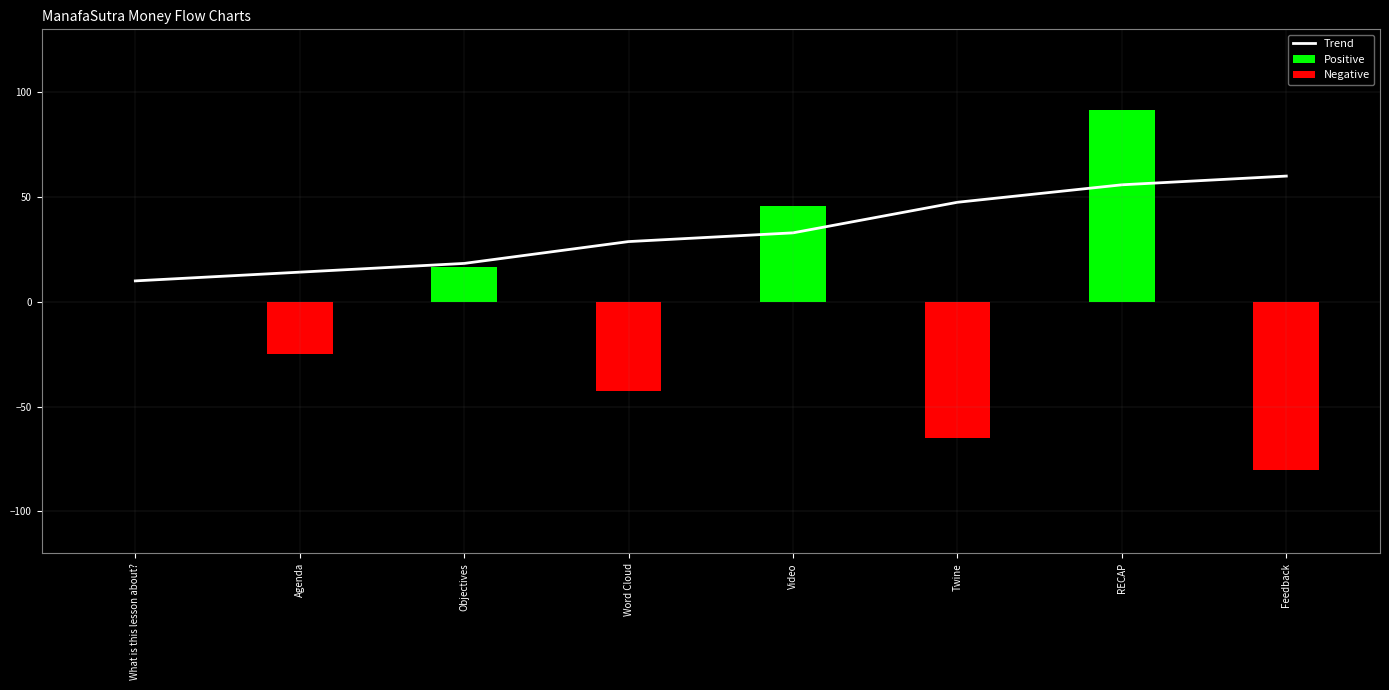

List the series in order of their overall mean, lowest first.

Negative, Positive, Trend